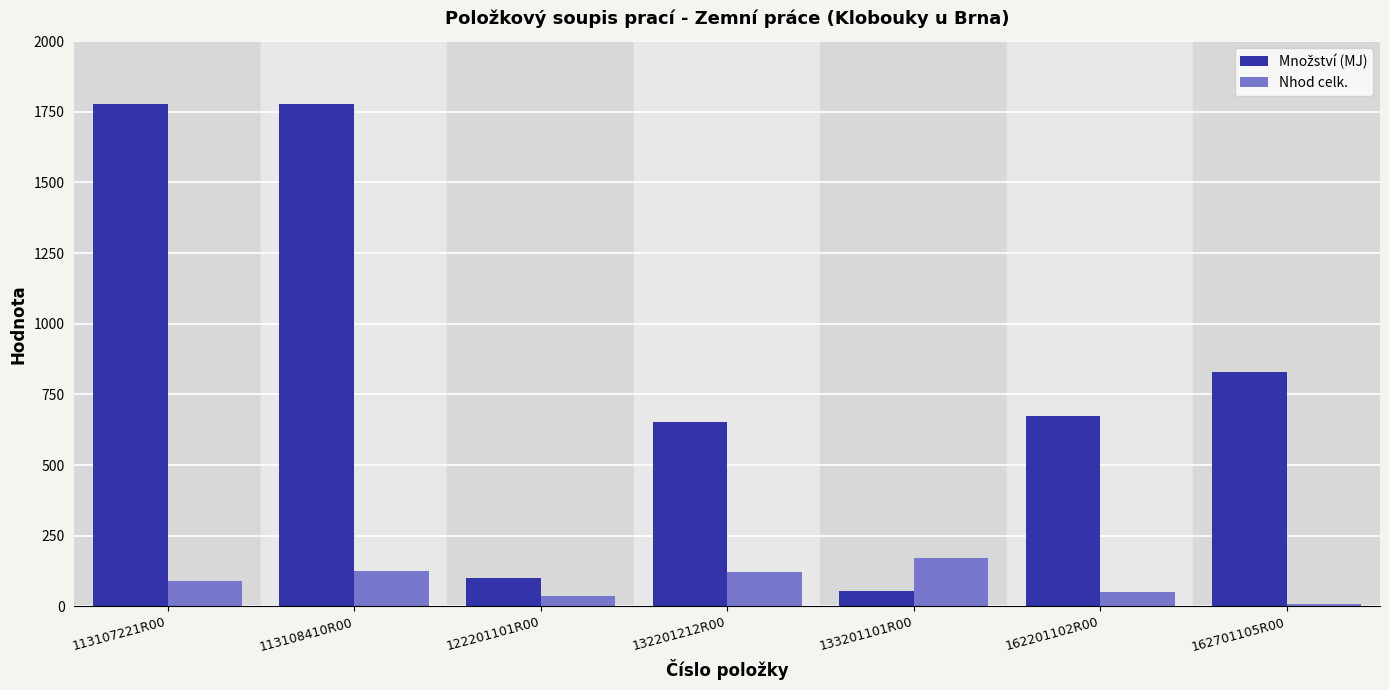

Is it true that Nhod celk. equals 36.5 at 122201101R00?

True